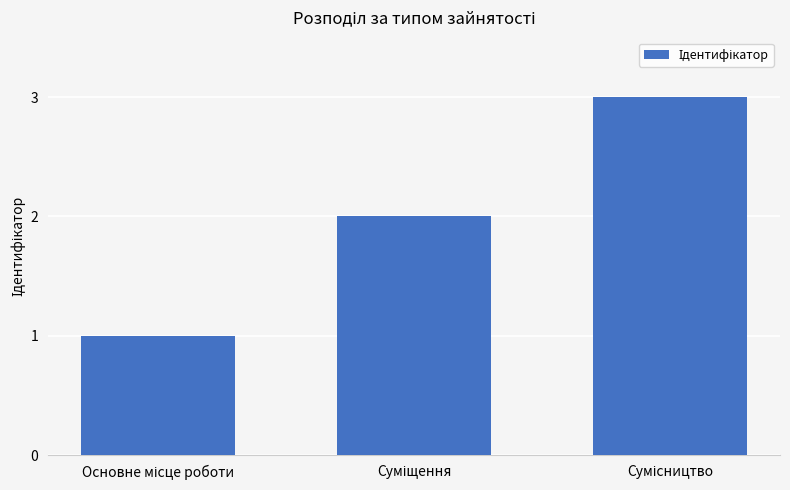

What is the sum of all values?

6